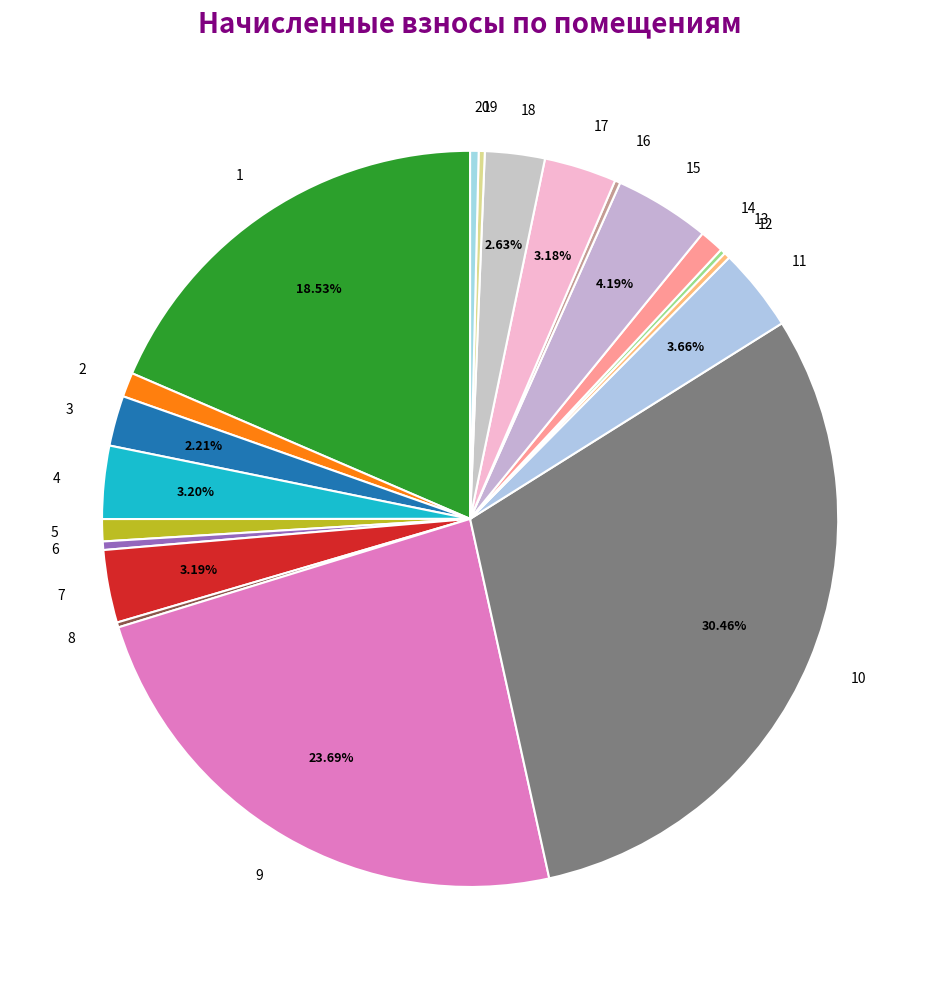

Is there any slice that represents more than half of the pie?

No